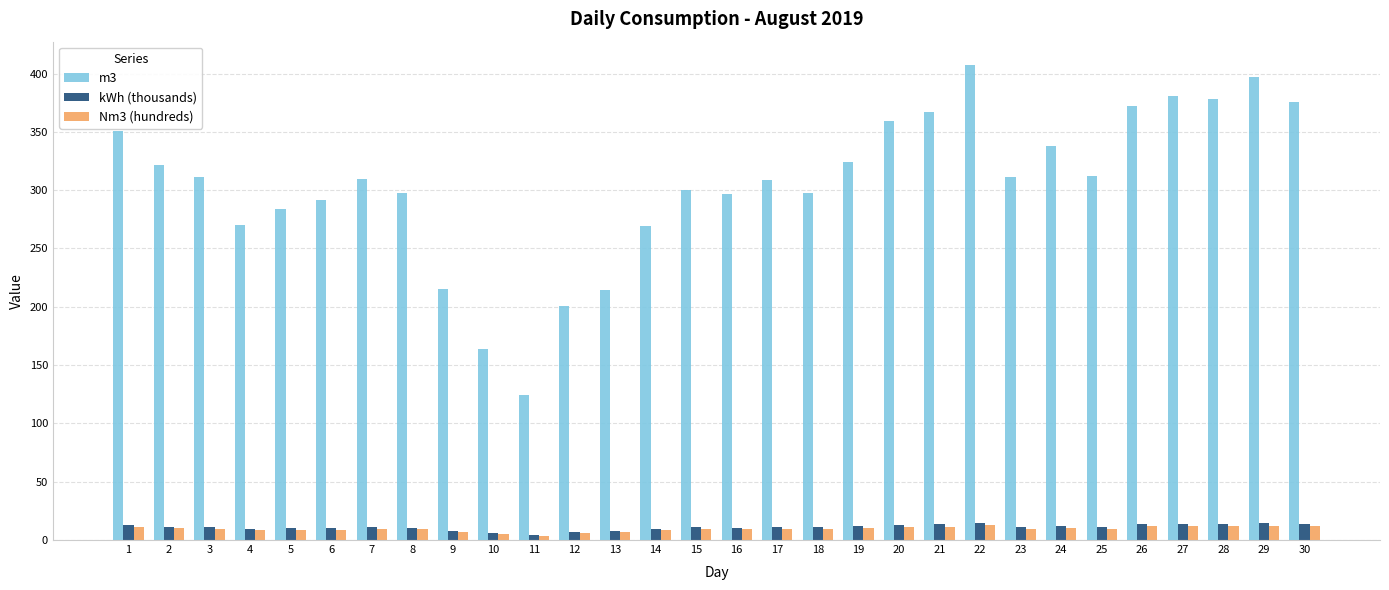

What is the difference between the m3 values at 10 and 30?

212.0